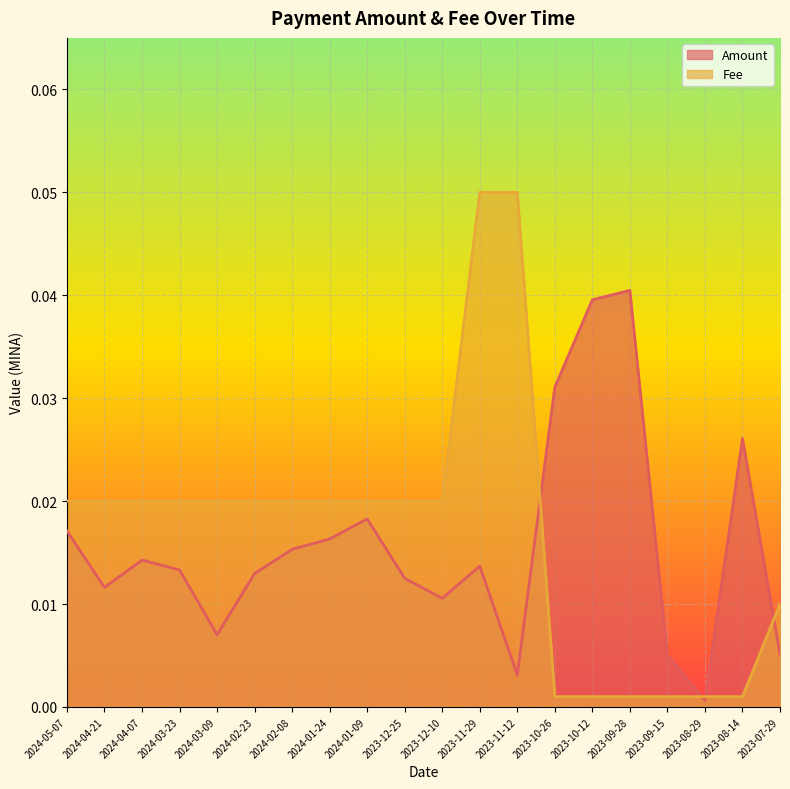

Is it true that Fee equals 0.0 at 2023-08-29?

False